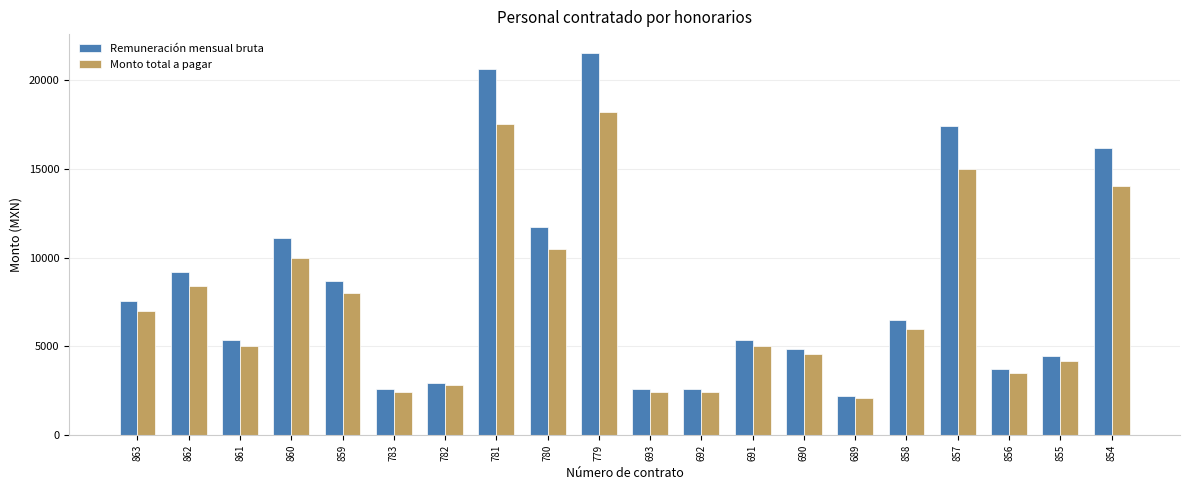

True or false: Monto total a pagar has a value of 9831 at 863.

False